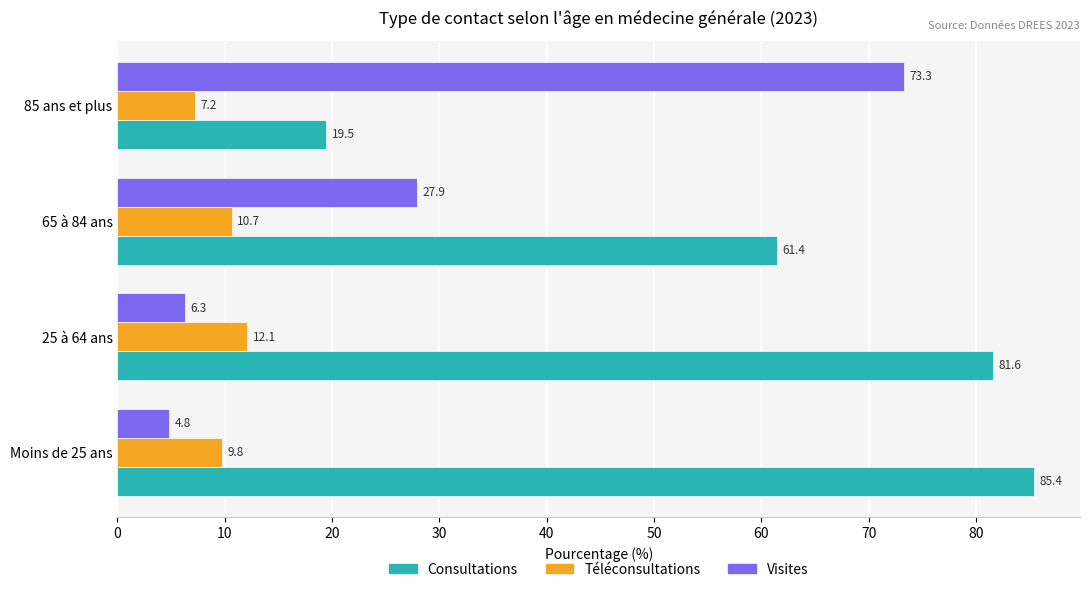

List the series in order of their overall mean, lowest first.

Téléconsultations, Visites, Consultations